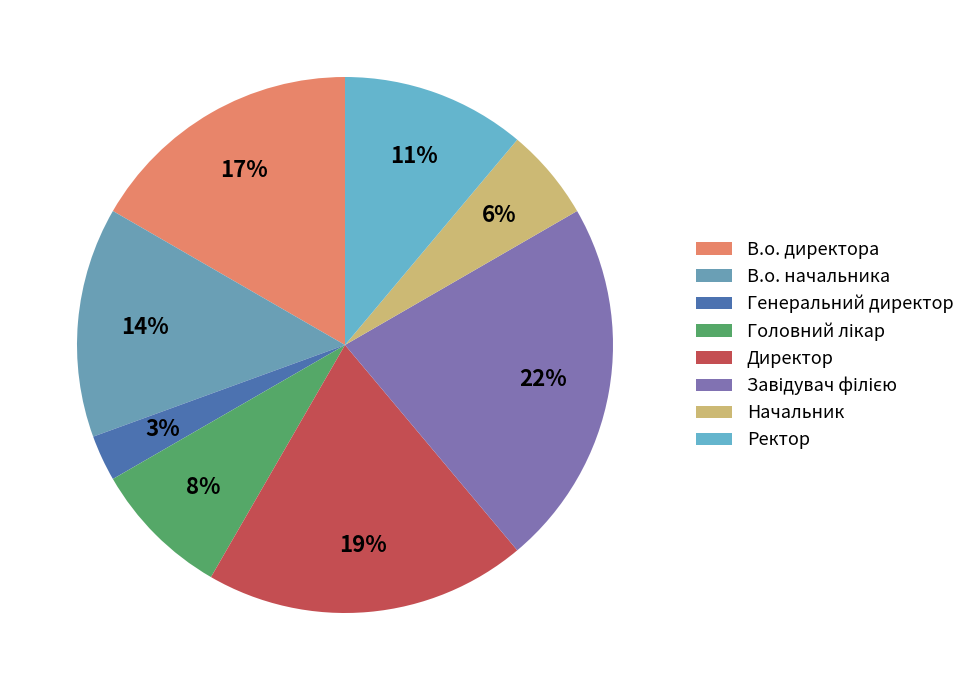

Is there any slice that represents more than half of the pie?

No